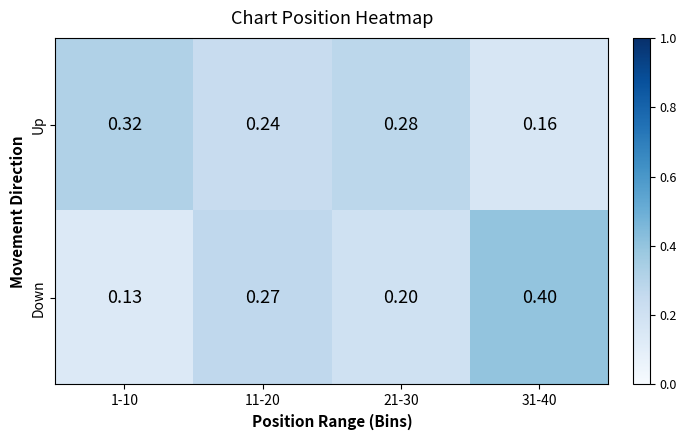

List the series in order of their peak value, lowest first.

Up, Down